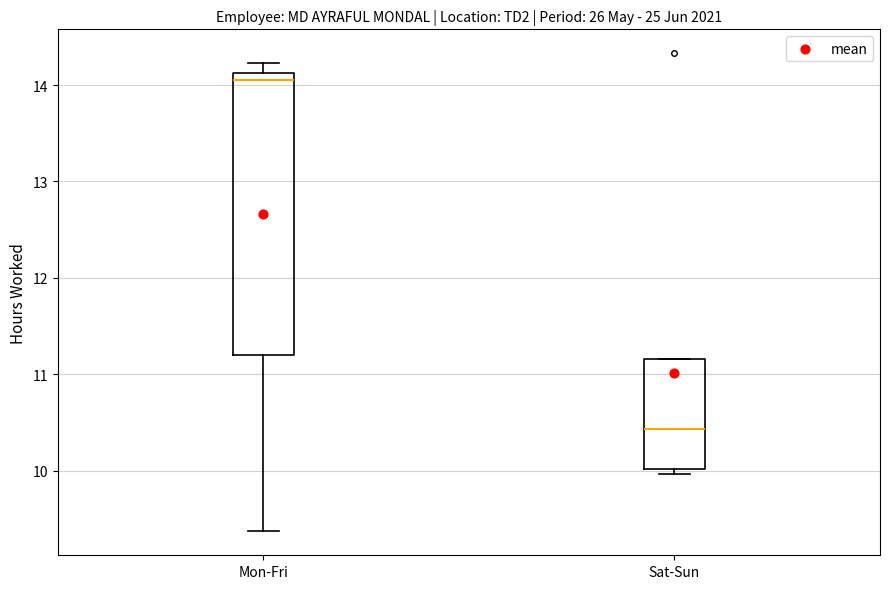

Reading left to right, transcribe this box plot: for each box, give where its median line is, the range the box spans, and where its two whiskers end, as read against the y-axis. The values are not printed on the chart, so give them approximately, as read against the axis.

Mon-Fri: median 14.1 (just below the box's upper edge), box 11.2 to 14.1, whiskers 9.4 to 14.2
Sat-Sun: median 10.4, box 10.0 to 11.2, whiskers 10.0 (just below the box's lower edge) to 11.2